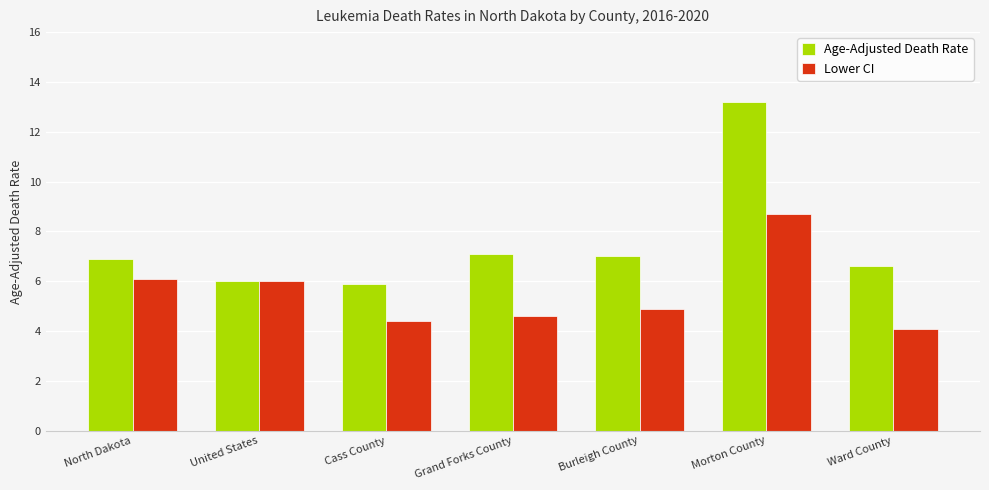

At how many categories does at least one series exceed 9?

1